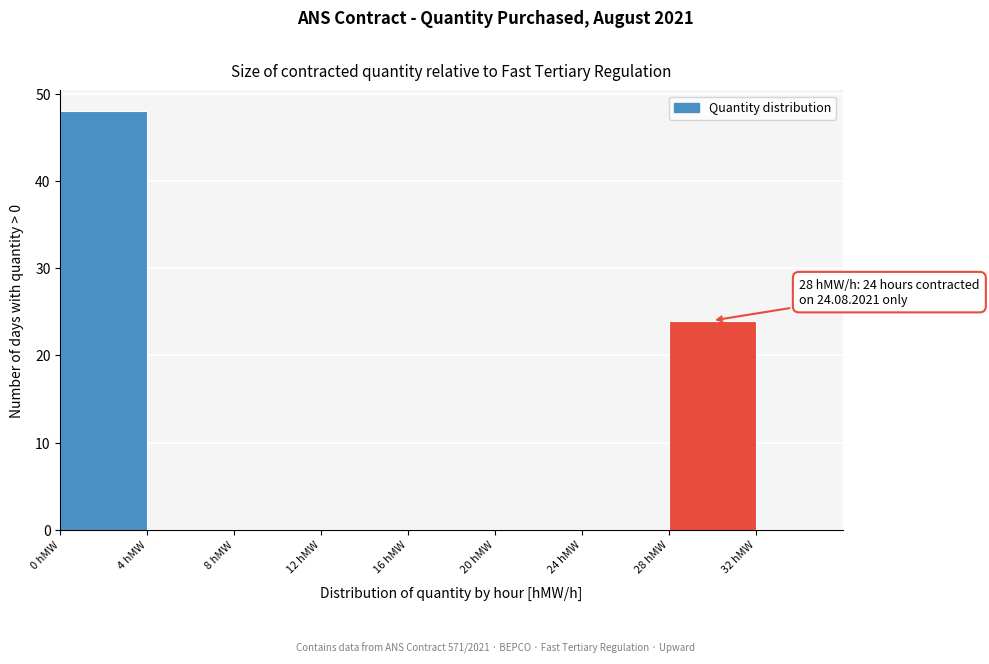

Which range on the x-axis has the tallest bar?

0 to 4